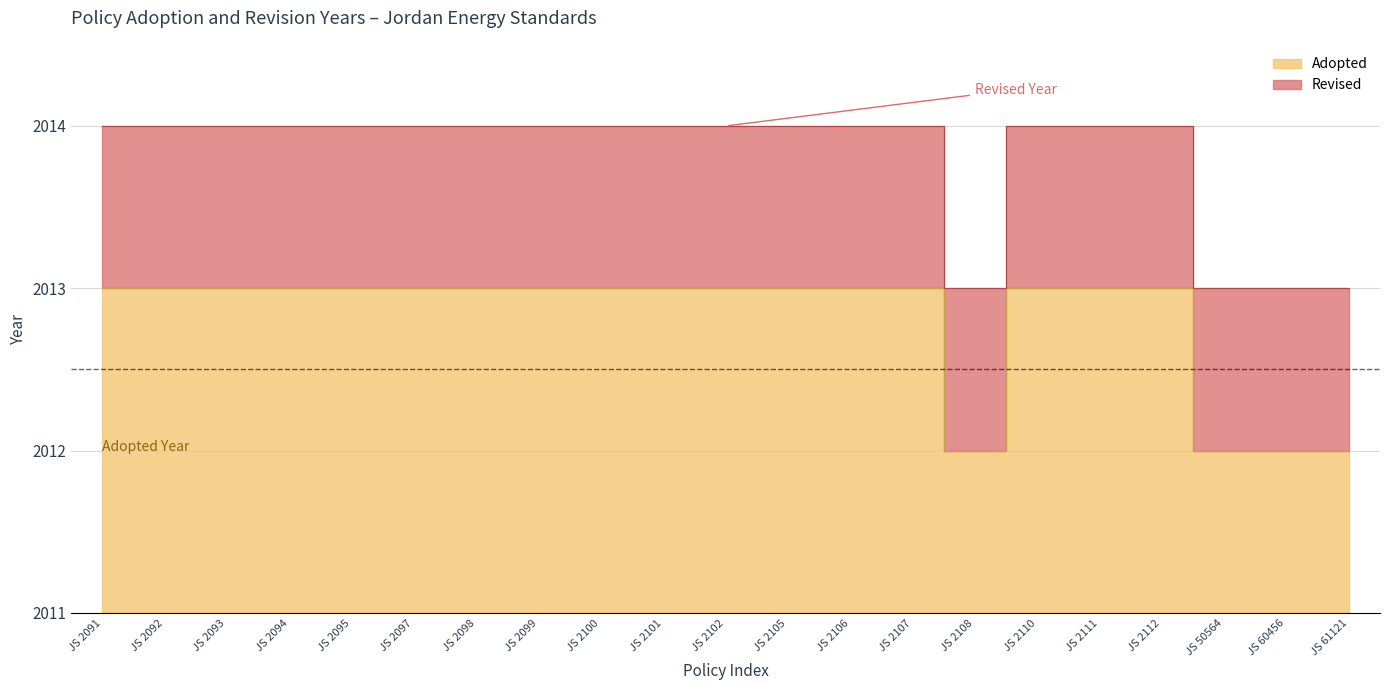

Which series has the widest spread of values?

Adopted